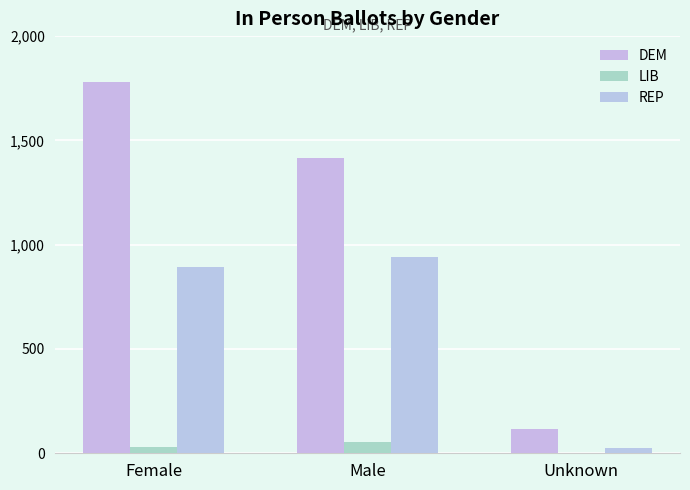

What is the difference between the maximum and minimum values in the LIB series?

54